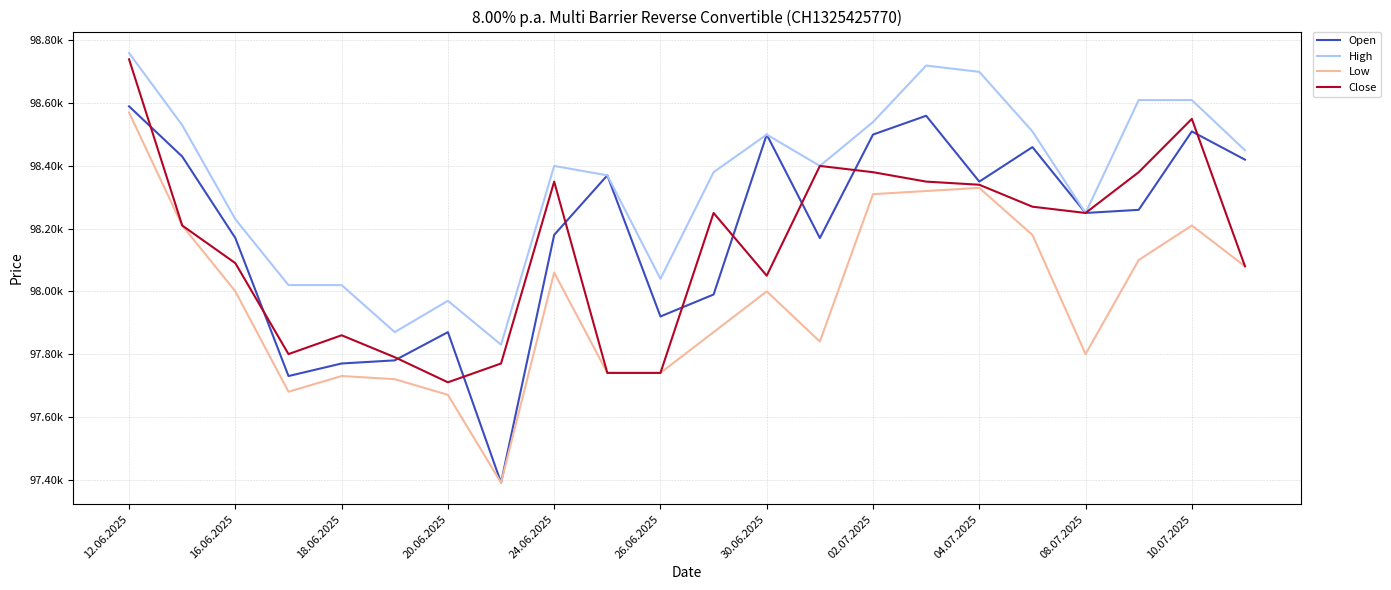

What are all the series names shown in the legend?

Open, High, Low, Close